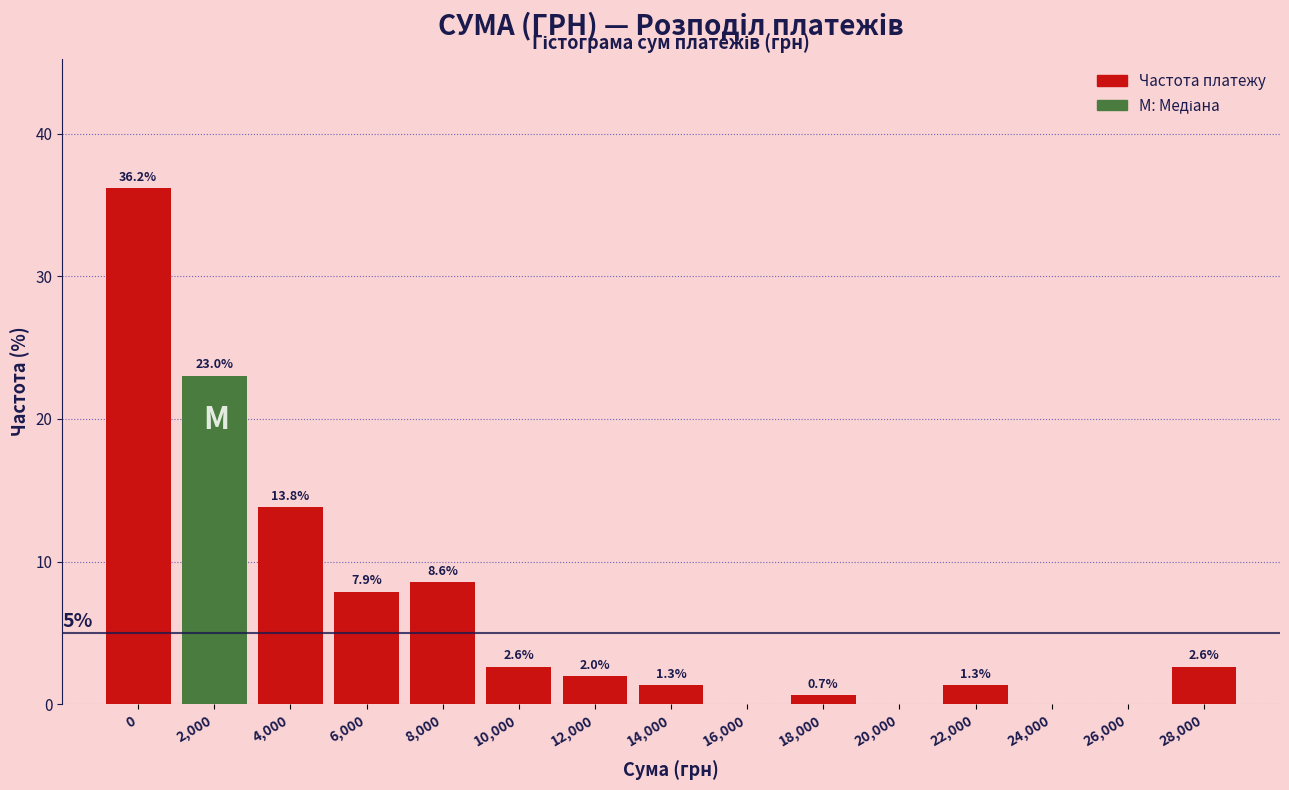

Reading right to left, what are all the values shown in this chart?

28,000=2.6	26,000=0.0	24,000=0.0	22,000=1.3	20,000=0.0	18,000=0.7	16,000=0.0	14,000=1.3	12,000=2.0	10,000=2.6	8,000=8.6	6,000=7.9	4,000=13.8	2,000=23.0	0=36.2